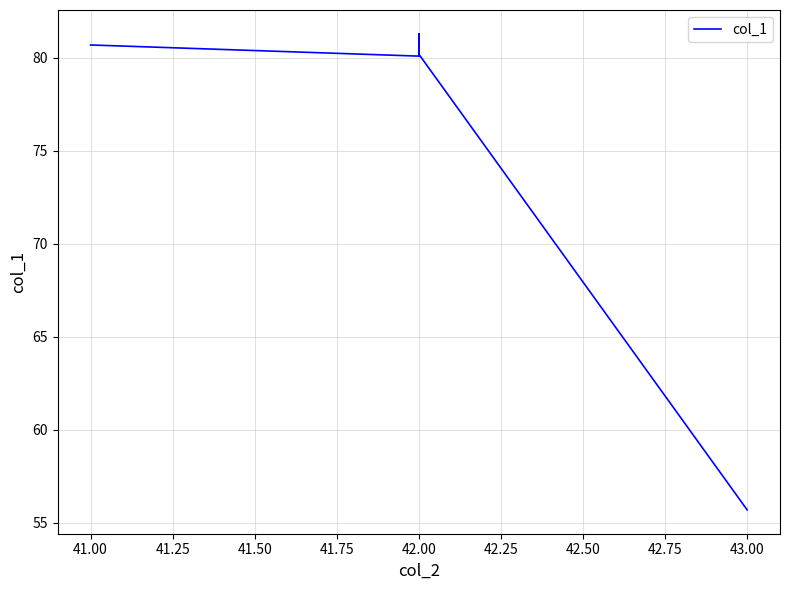

The value at 42.00 is 80.2. True or false?

True